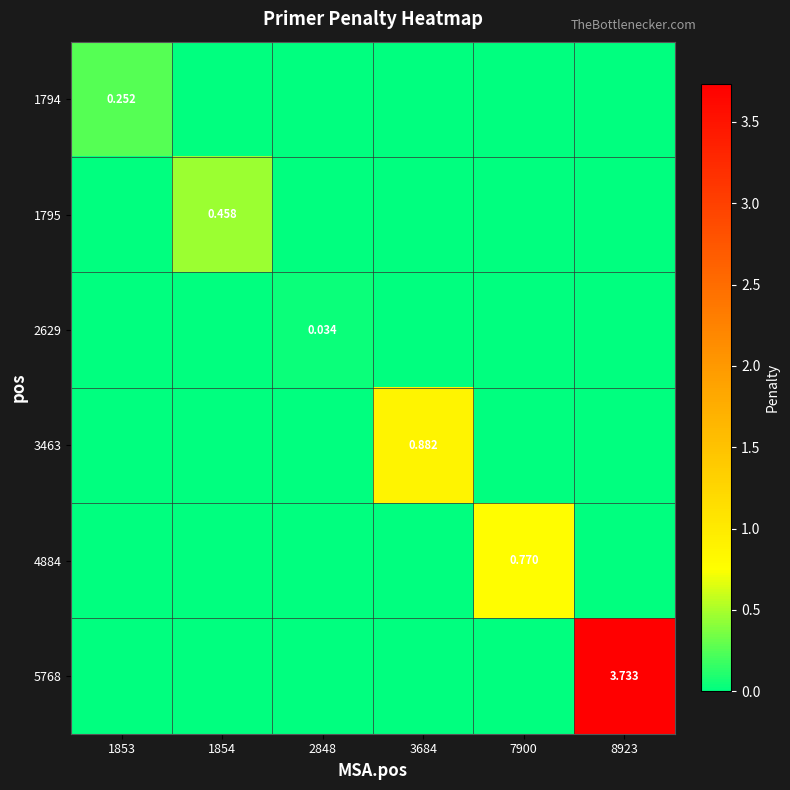

Which series has the largest range (max minus min)?

5768